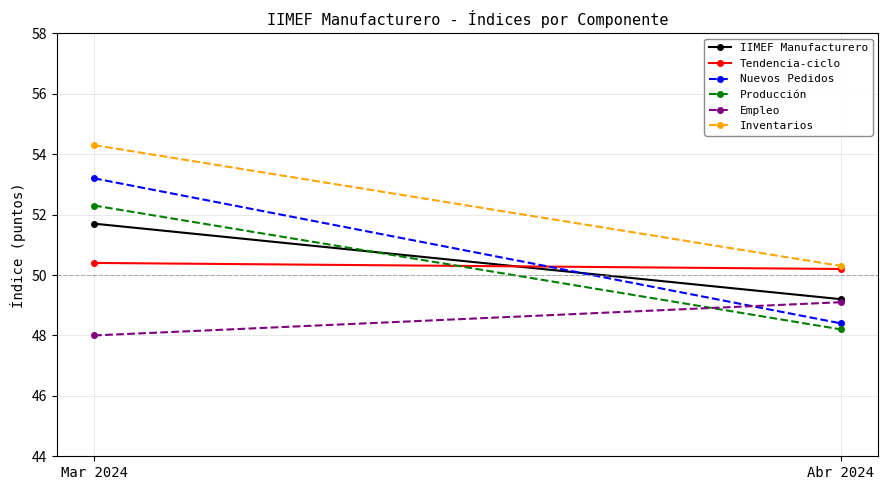

What is the difference between the maximum and minimum values in the Tendencia-ciclo series?

0.2